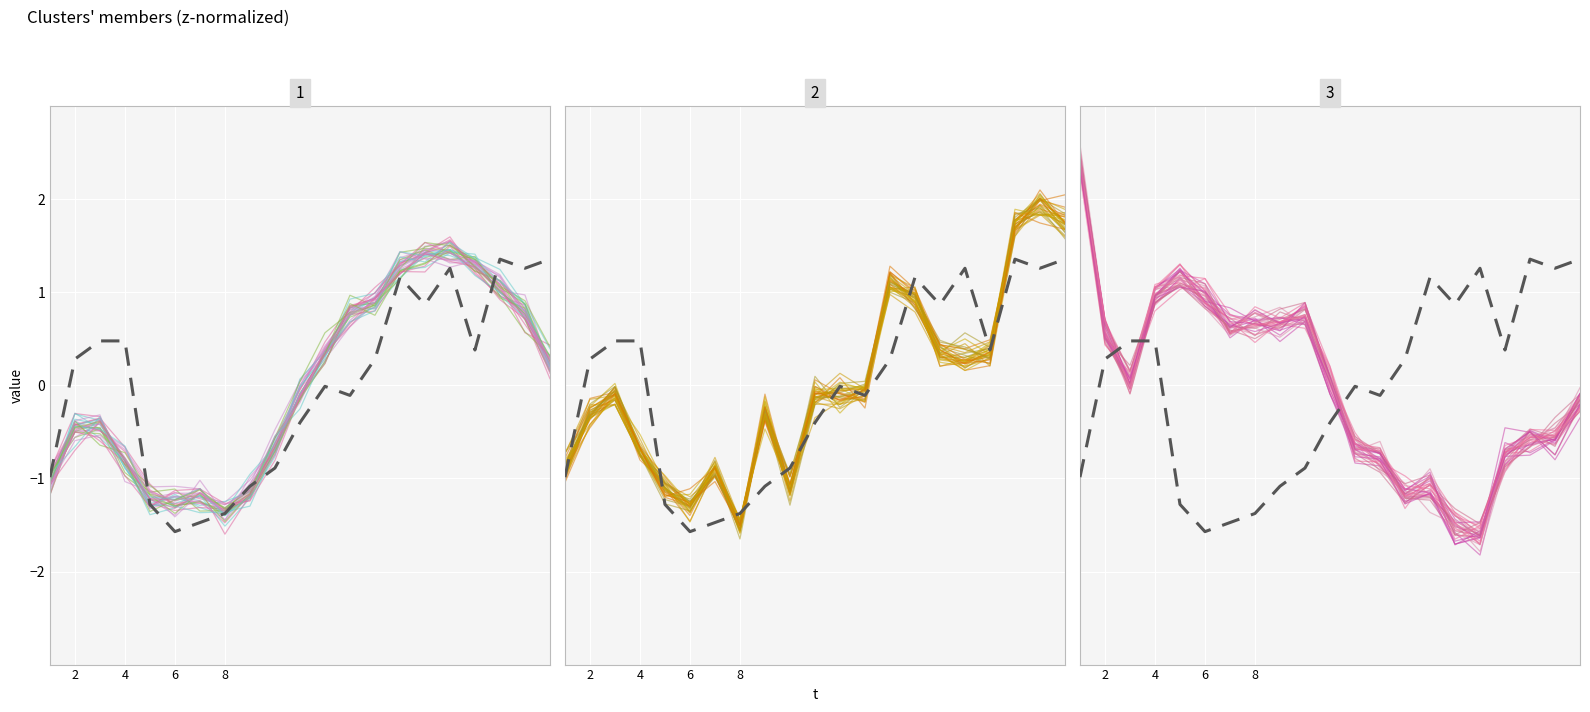

What is the smallest value displayed?

-1.7